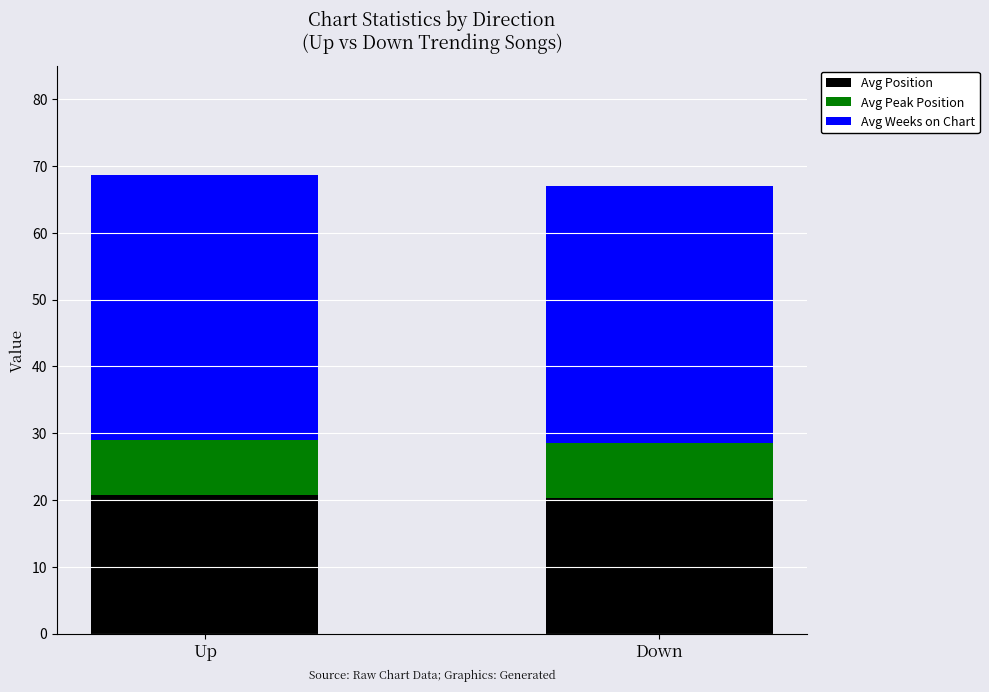

What is the minimum value for Avg Position?

20.3